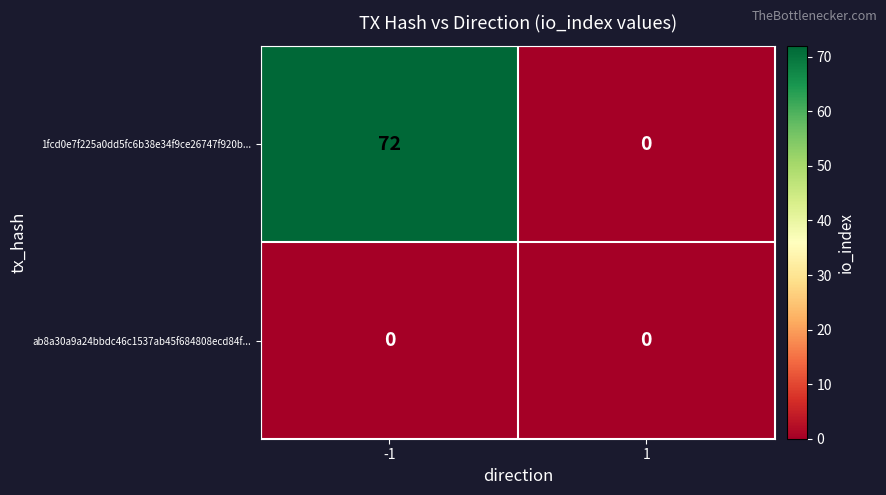

At how many categories does at least one series exceed 59?

1